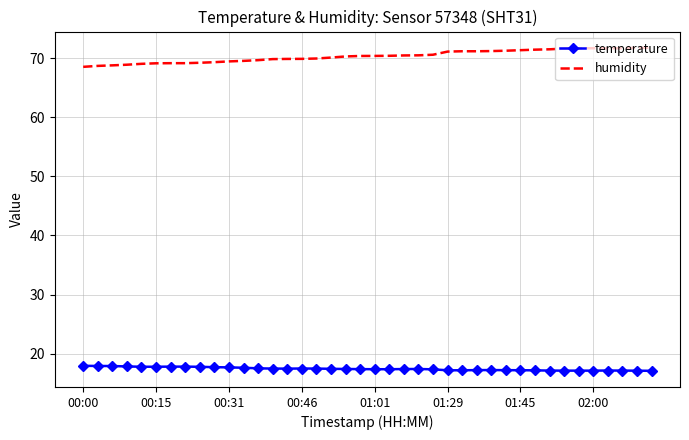

List the series in order of their overall mean, lowest first.

temperature, humidity